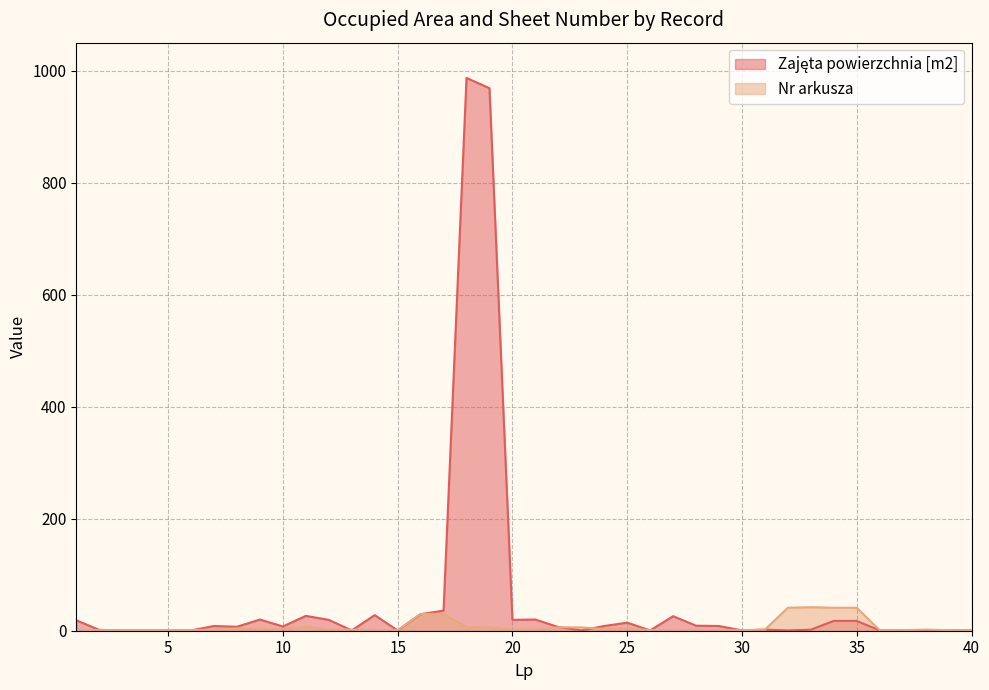

Where is the first local minimum for Zajęta powierzchnia [m2]?

8